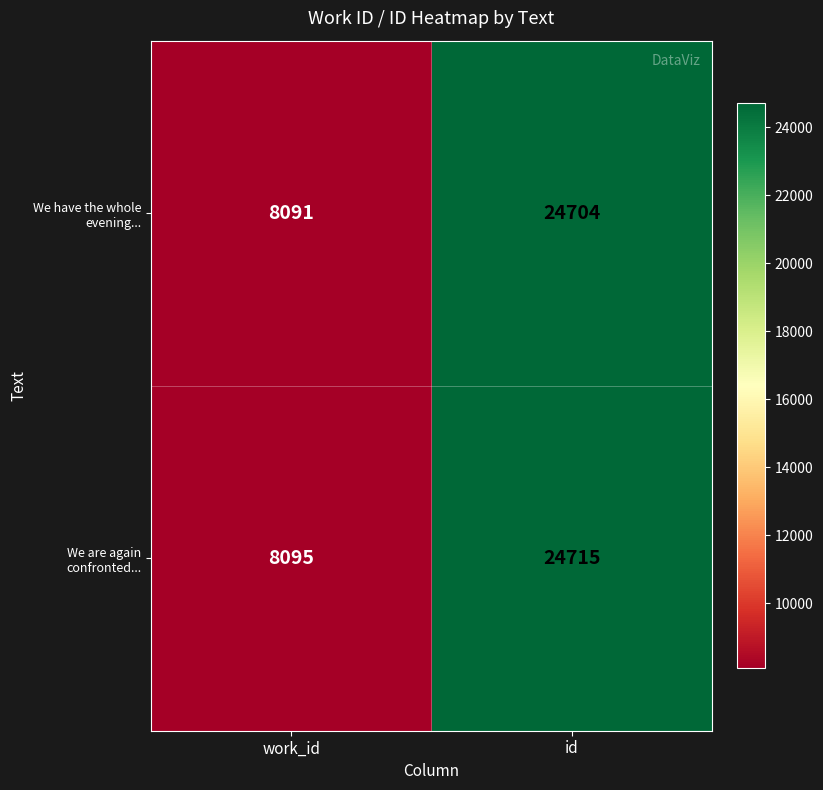

At which category is the sum across all series the highest?

id